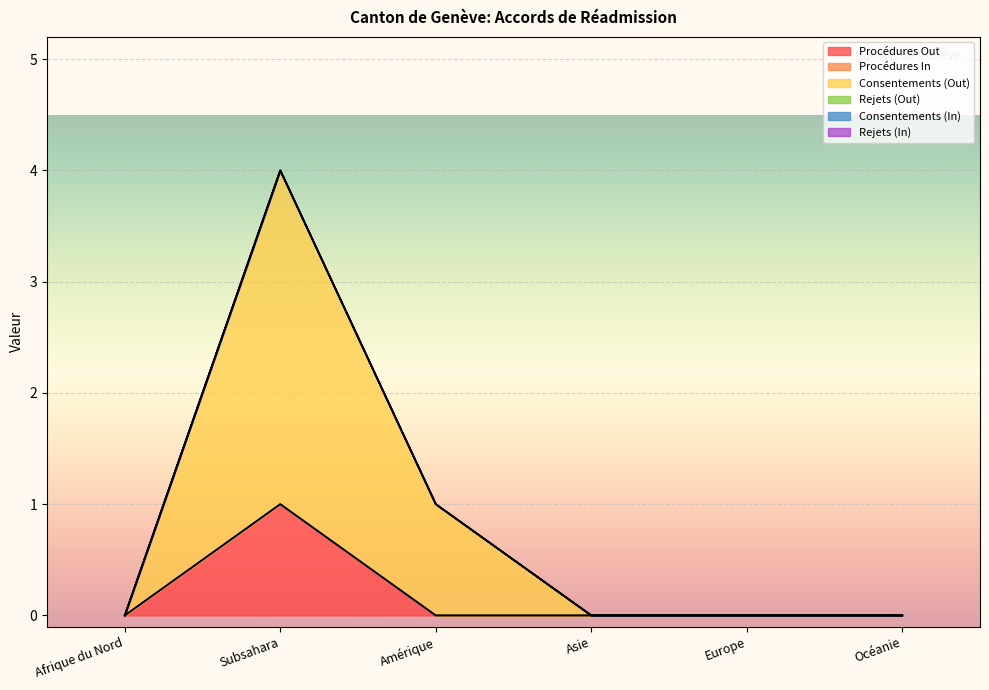

What is the label of the 6th point from the left?

Océanie